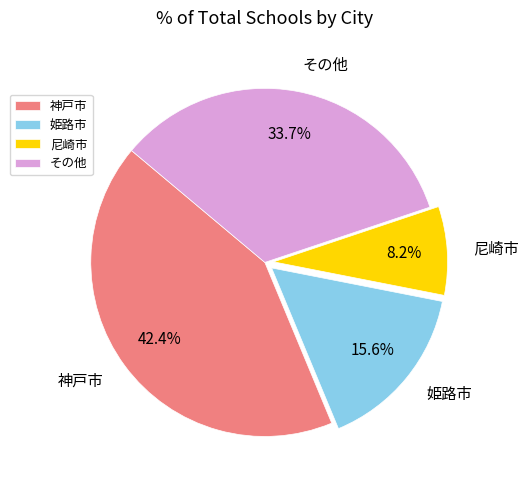

Is there a majority slice in this chart?

No